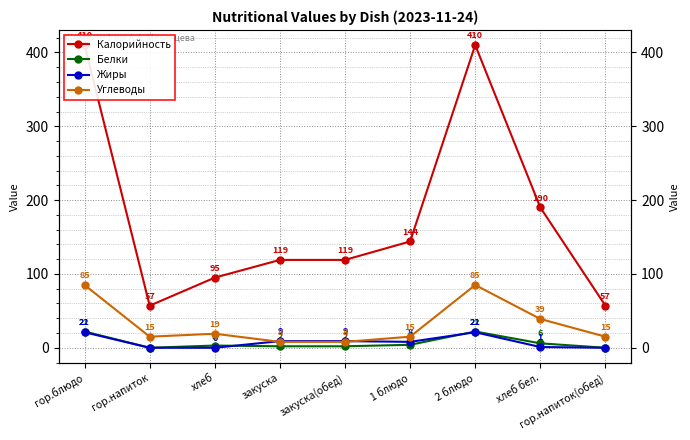

What are all the series names shown in the legend?

Калорийность, Белки, Жиры, Углеводы